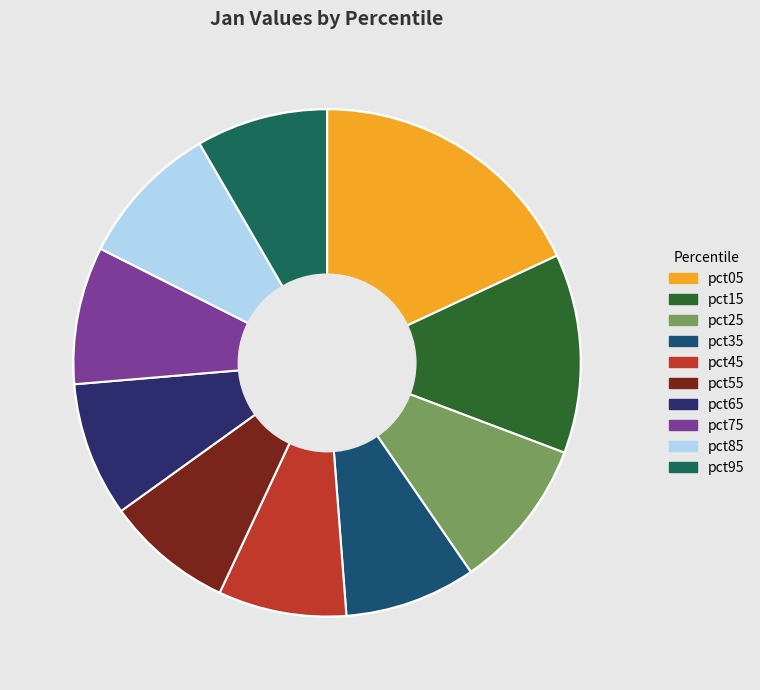

How many slices are in this pie chart?

10